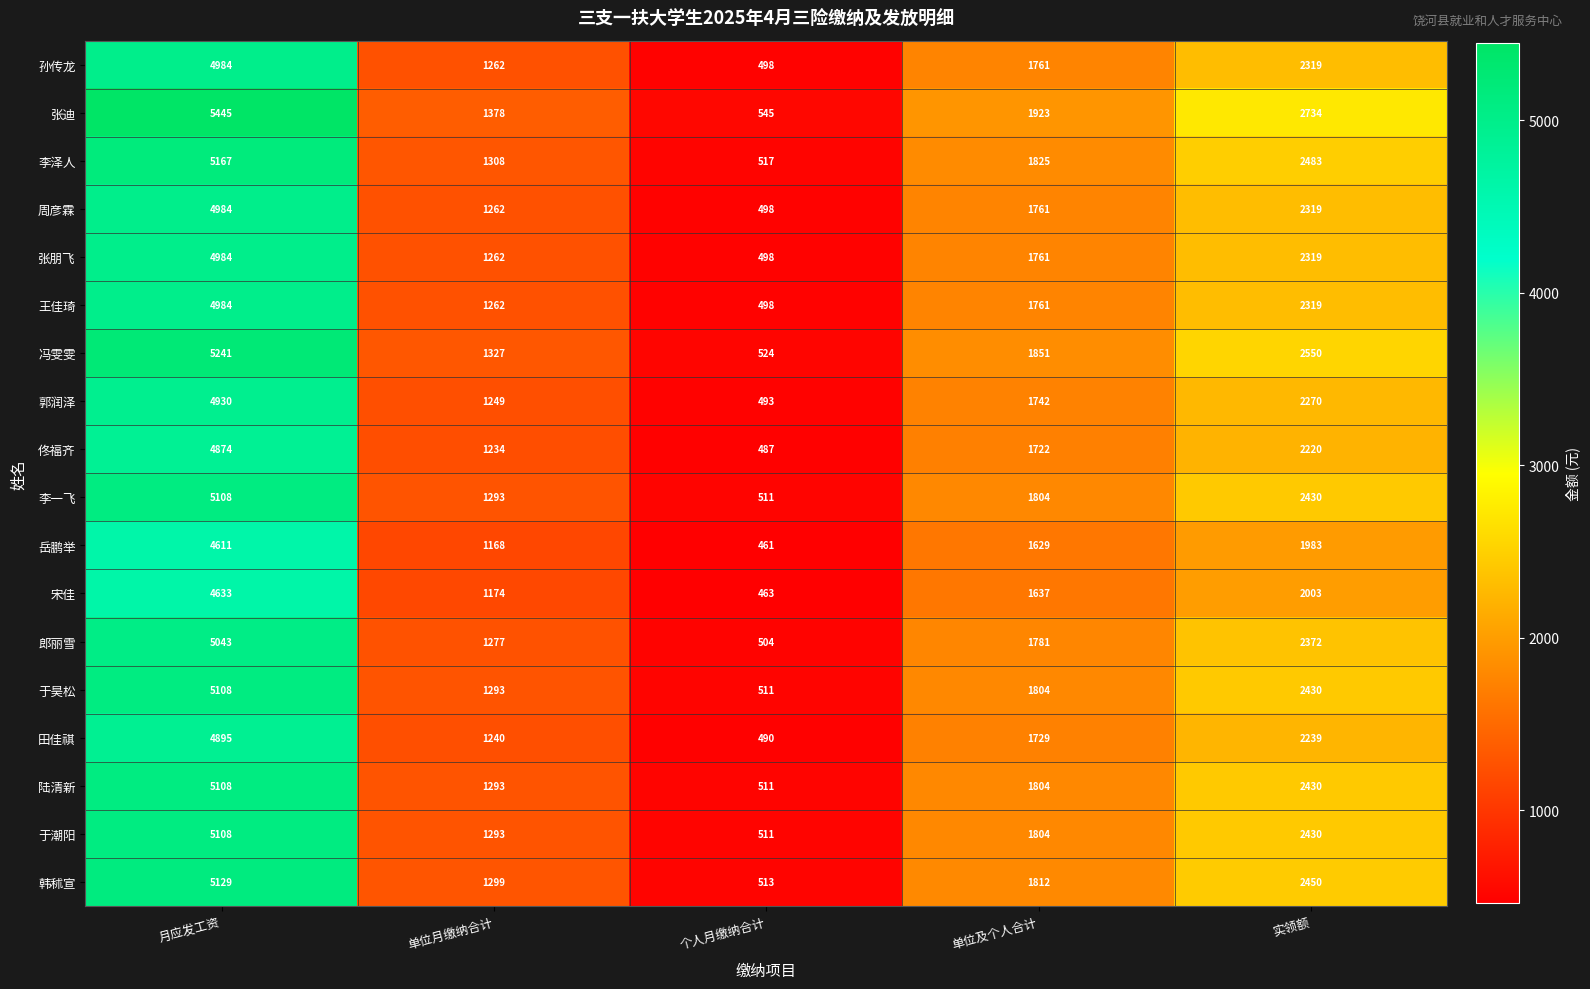

Which series has the largest range (max minus min)?

张迪